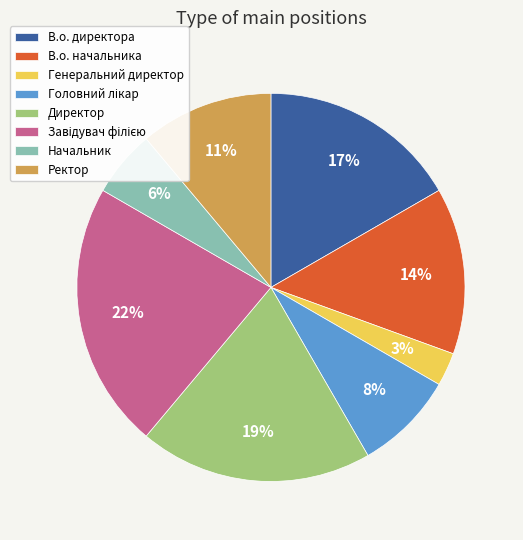

What percentage is the Директор slice, to the nearest percent?

19%